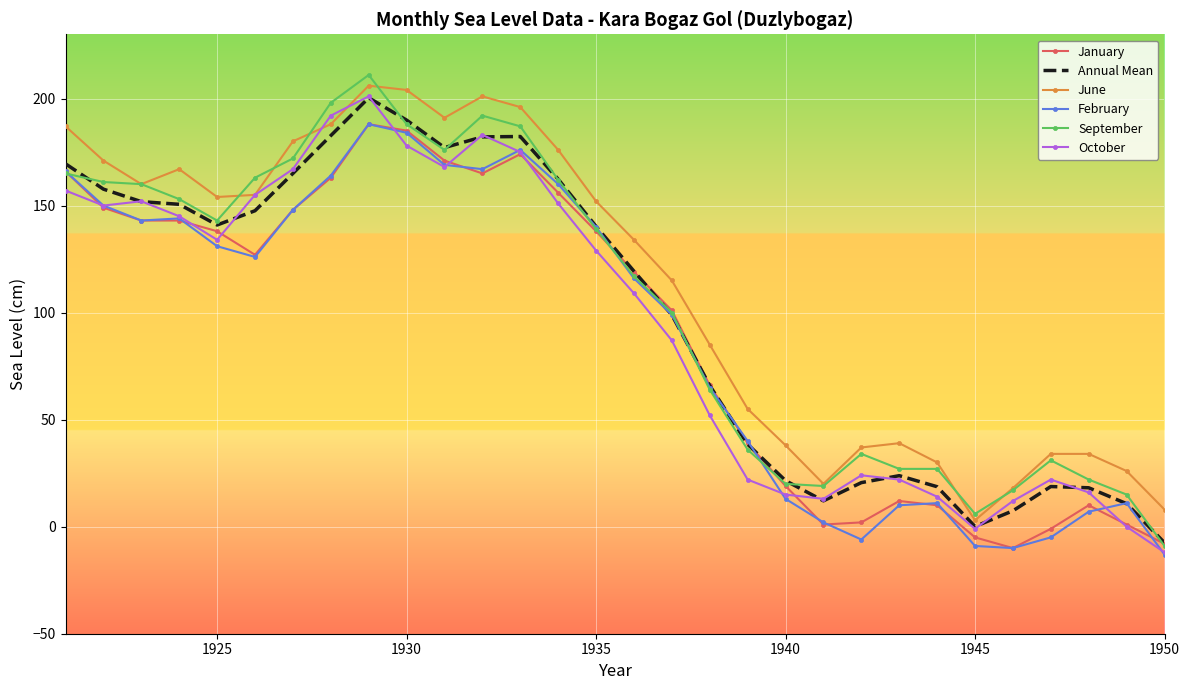

What is the minimum value for October?

-12.0